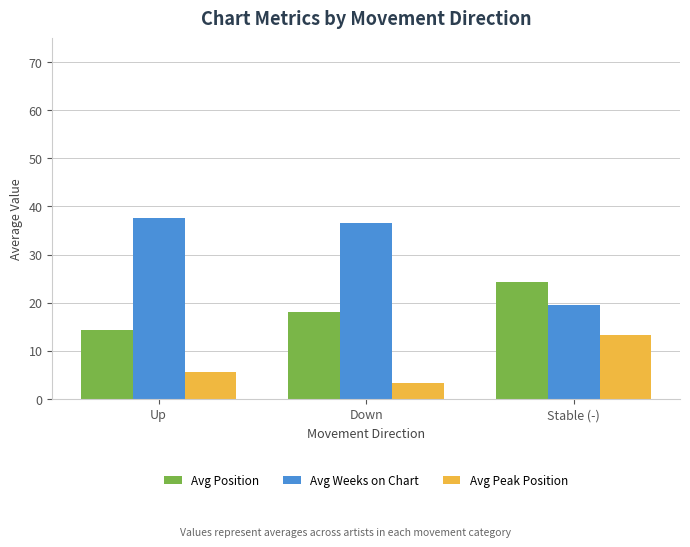

Is the value of Avg Peak Position at Stable (-) greater than the value of Avg Position at Down?

No